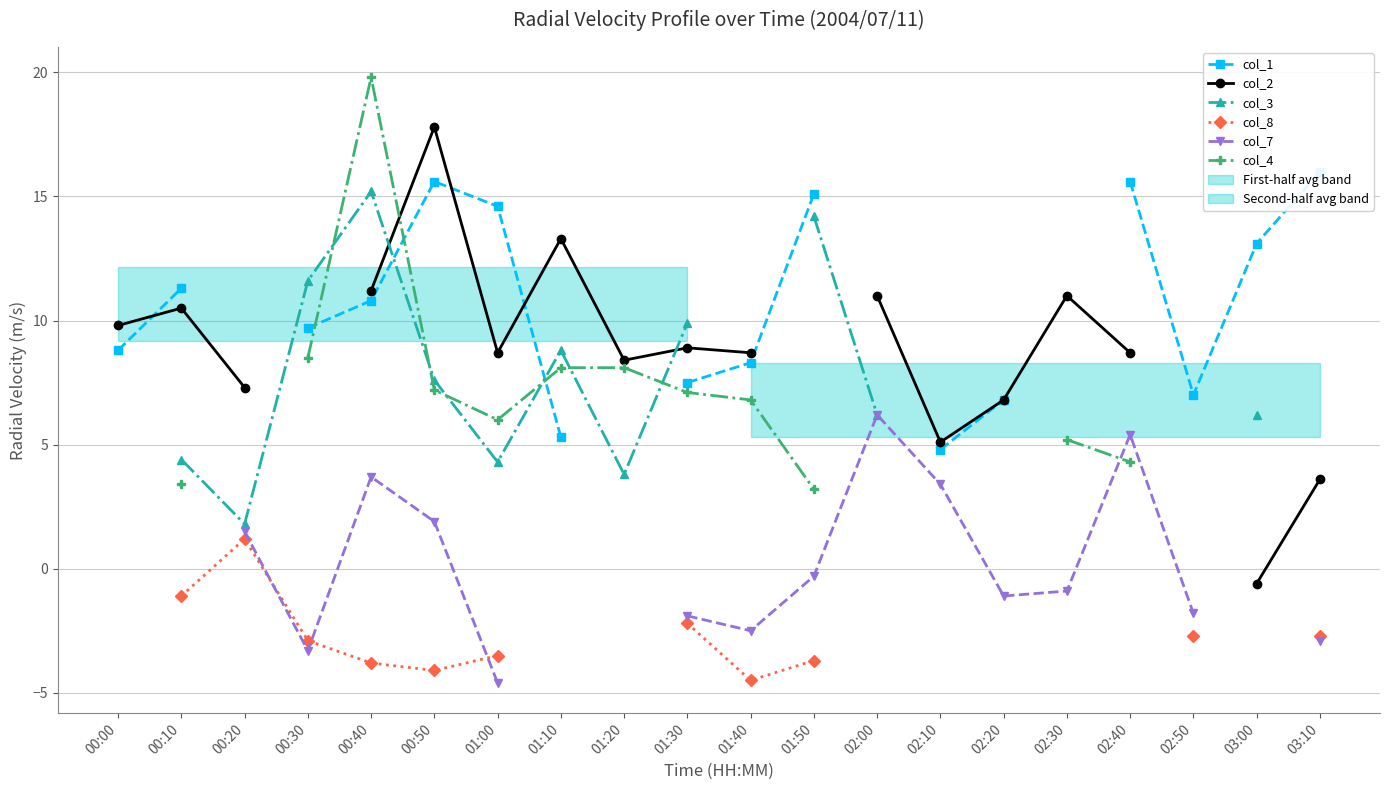

At which category does col_2 reach its first local peak?

00:10